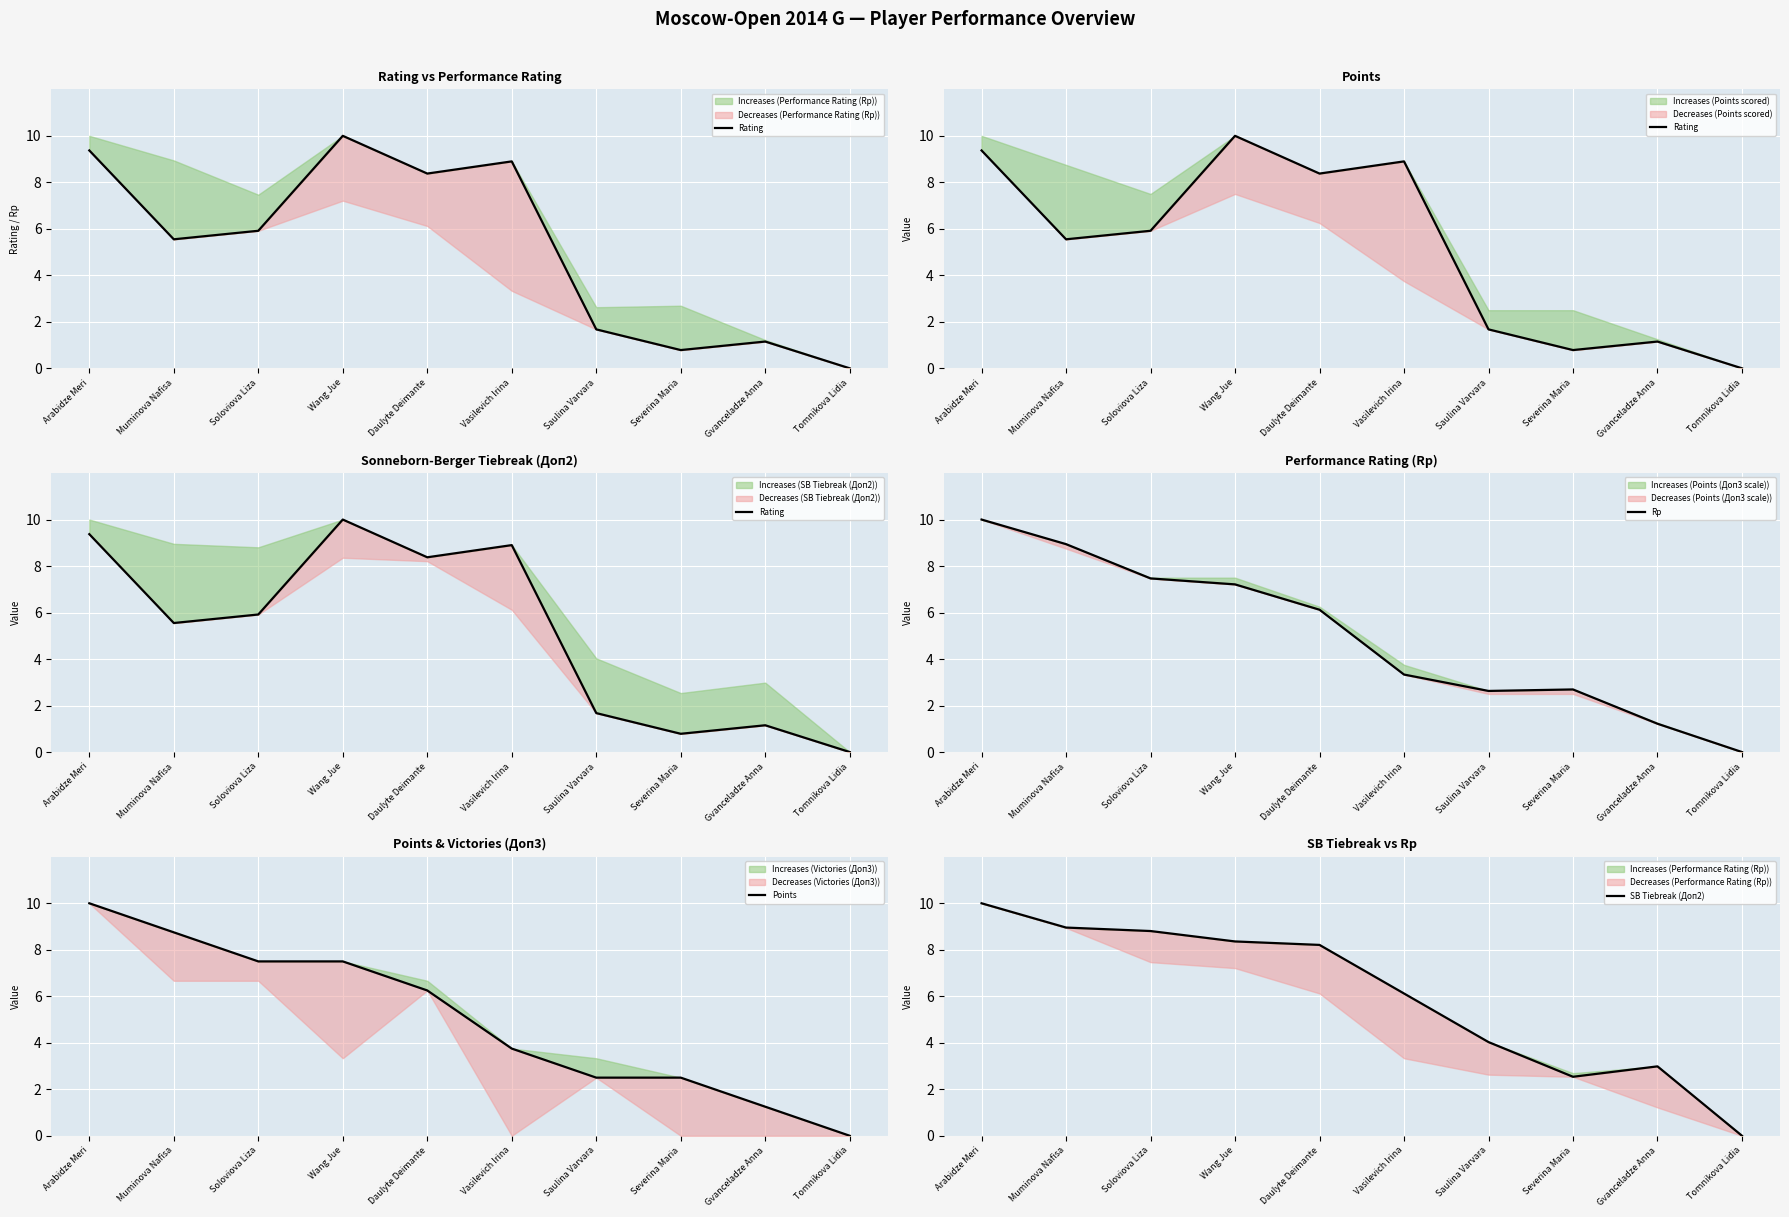

What is the sum of the Rp values at Arabidze Meri and Soloviova Liza?

17.5